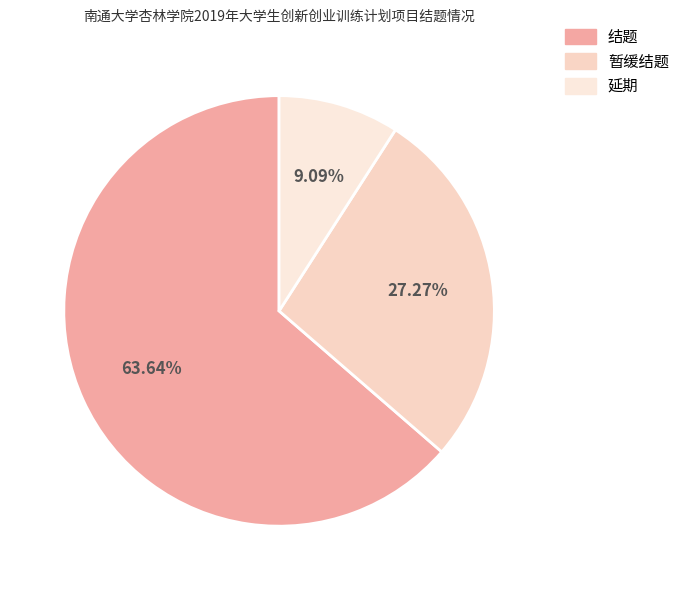

Is the sum of 暂缓结题 and 结题 greater than half?

Yes